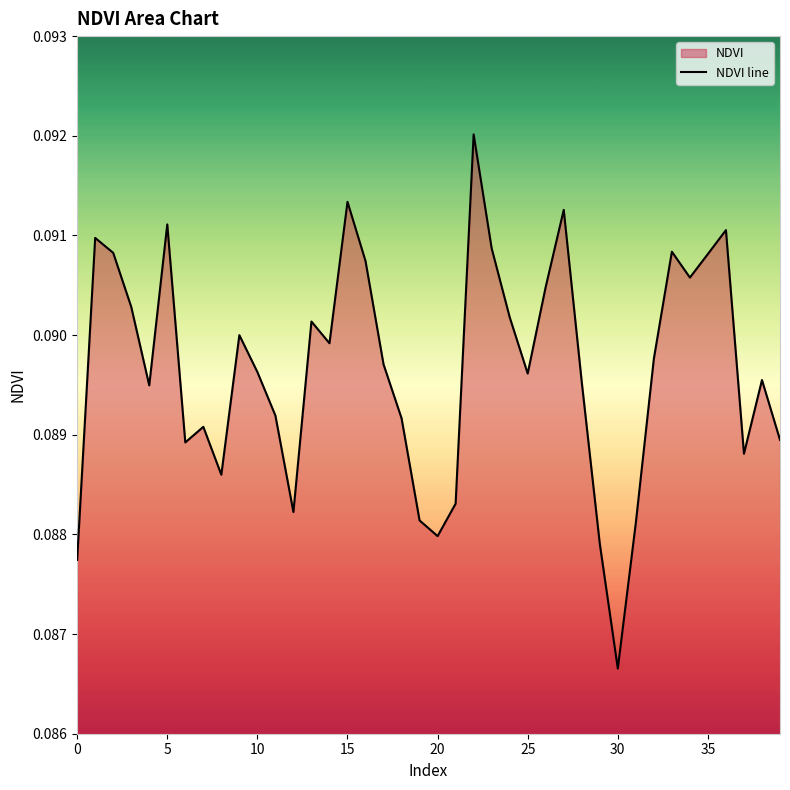

What is the maximum value shown in the chart?

0.1